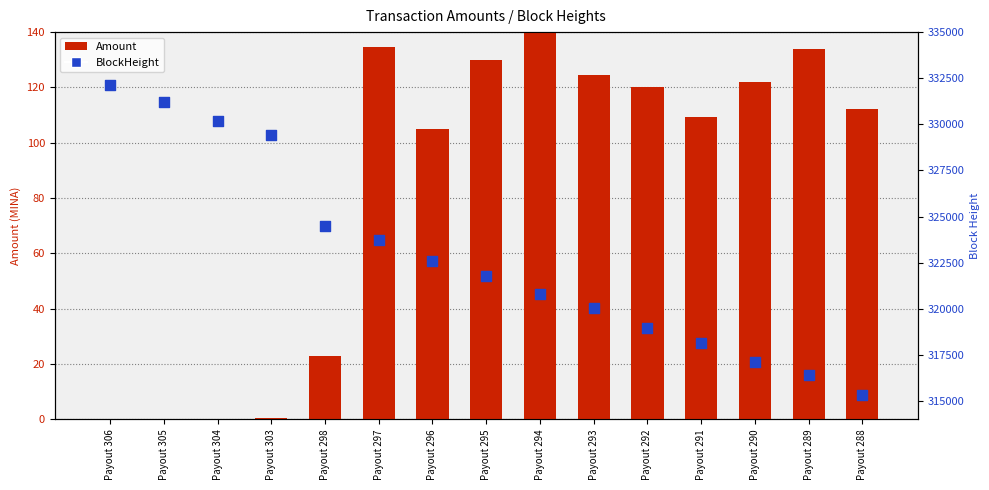

Which series has the largest total across all categories?

BlockHeight